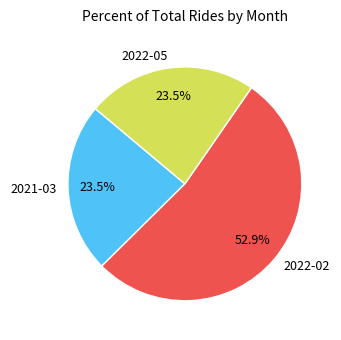

Is there any slice that represents more than half of the pie?

Yes